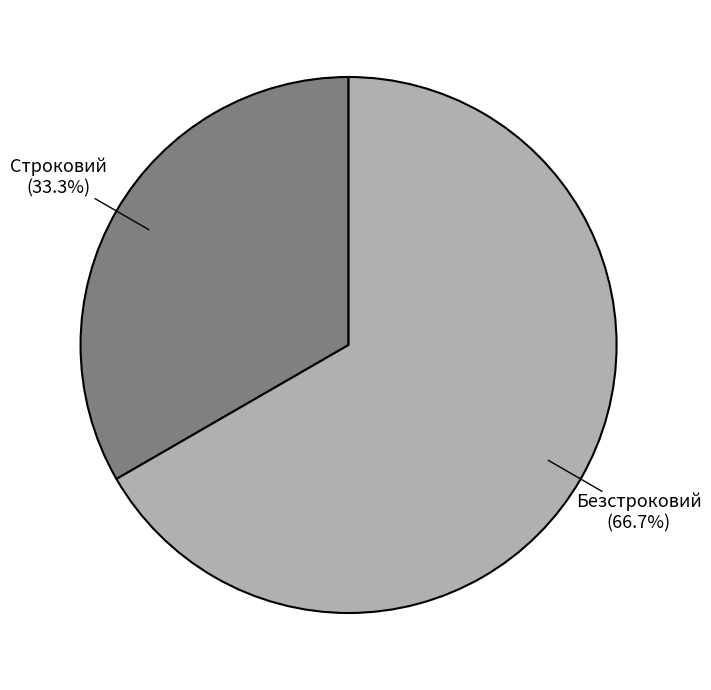

To the nearest percent, what is the average slice percentage?

50%